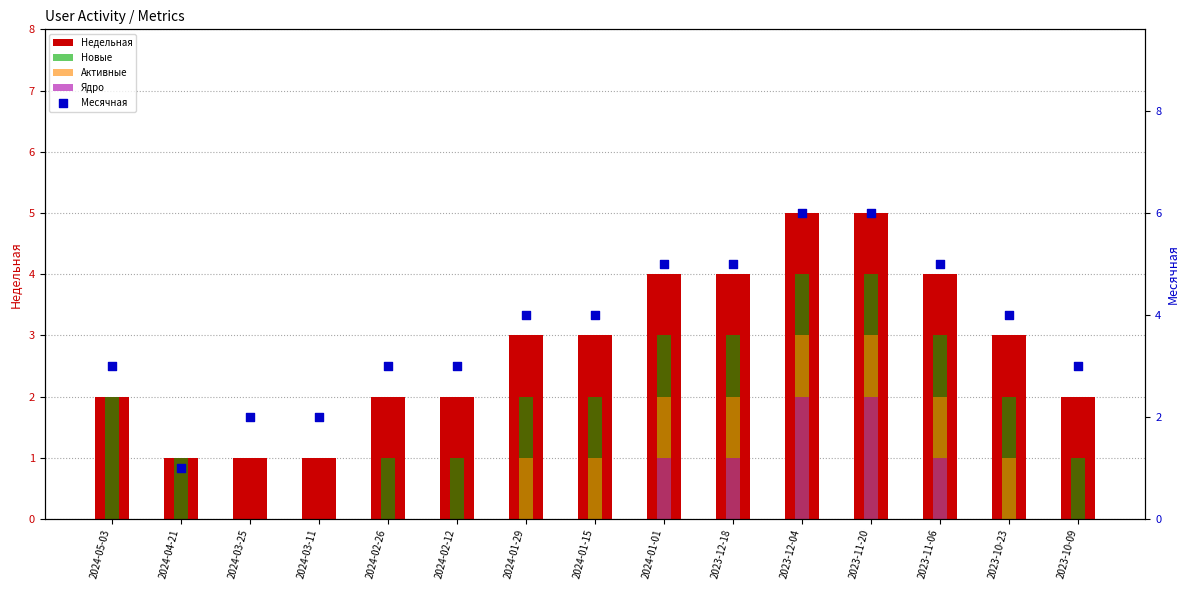

At how many categories does at least one series exceed 0?

15